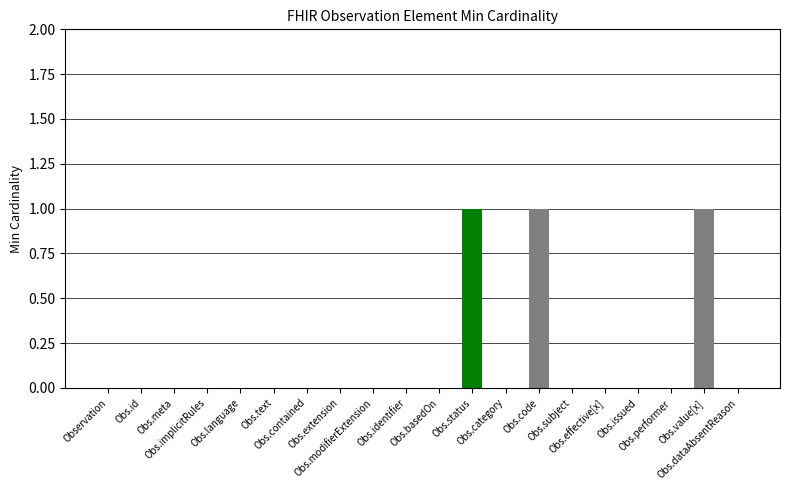

Is it true that the value at Observation.implicitRules is 0?

True